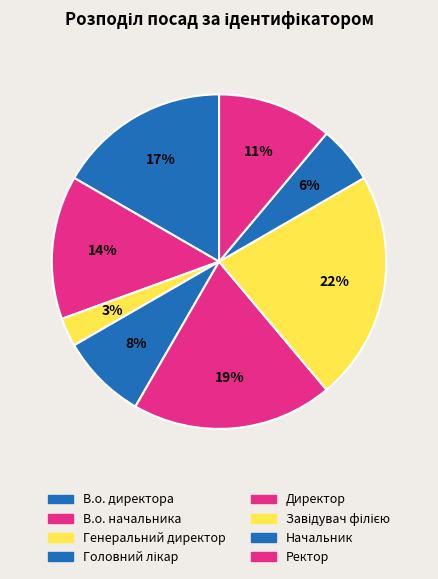

The В.о. начальника slice represents 5% of the pie. True or false?

False